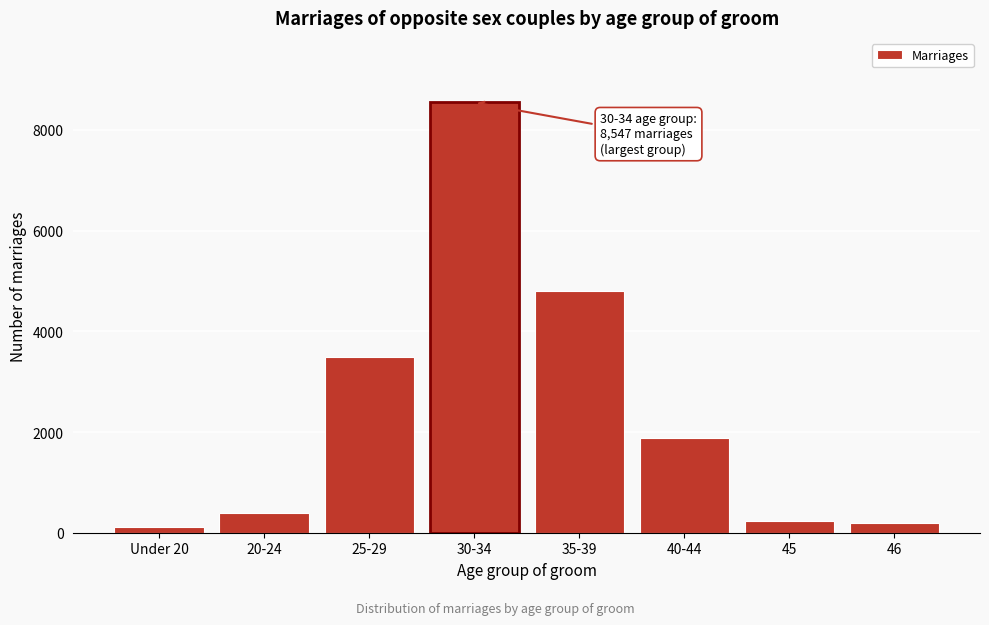

At which category does the chart reach its peak across all series?

30-34